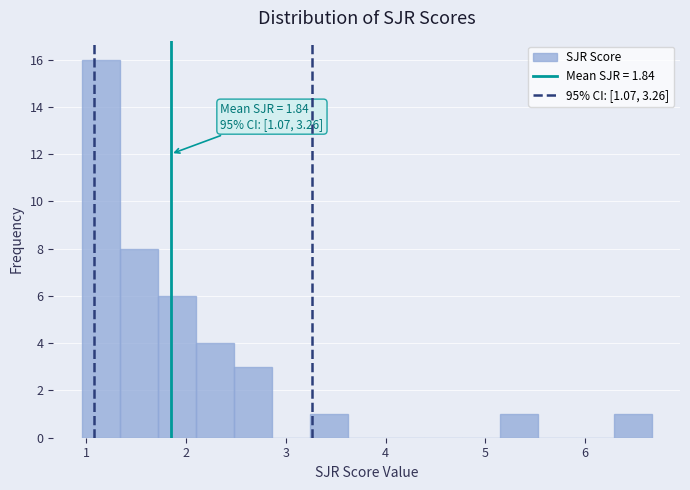

Read against the x-axis, roughly where is the centre of the tallest bar?

1.1